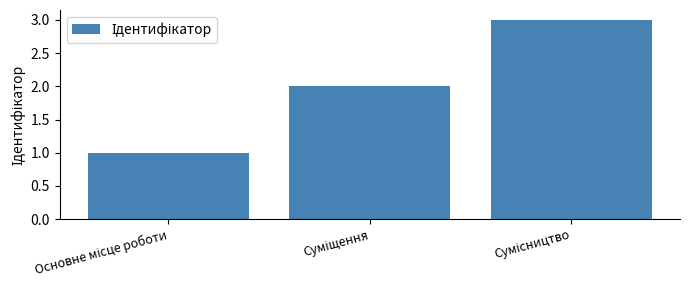

What is the sum of all values?

6